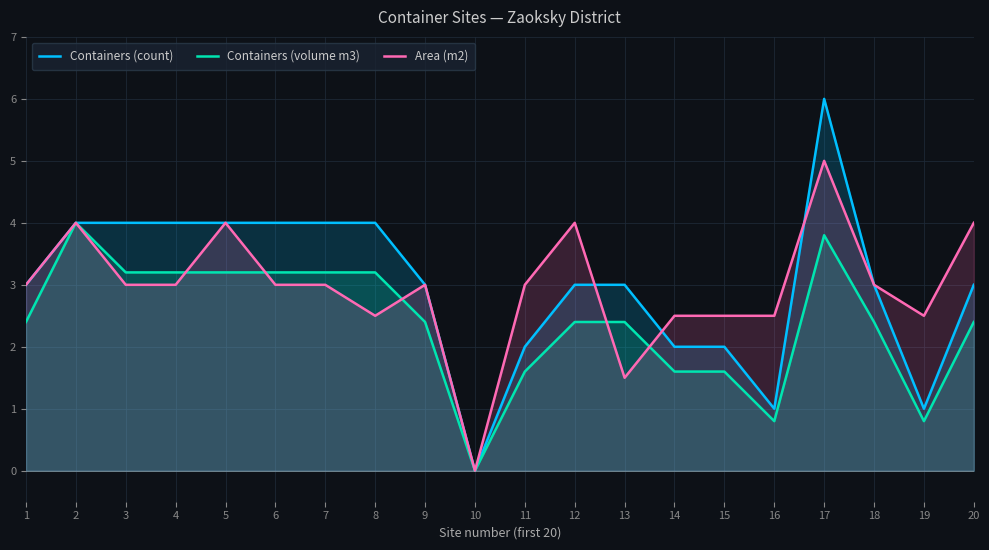

What is the sum of all Containers (volume m3) values?

47.8